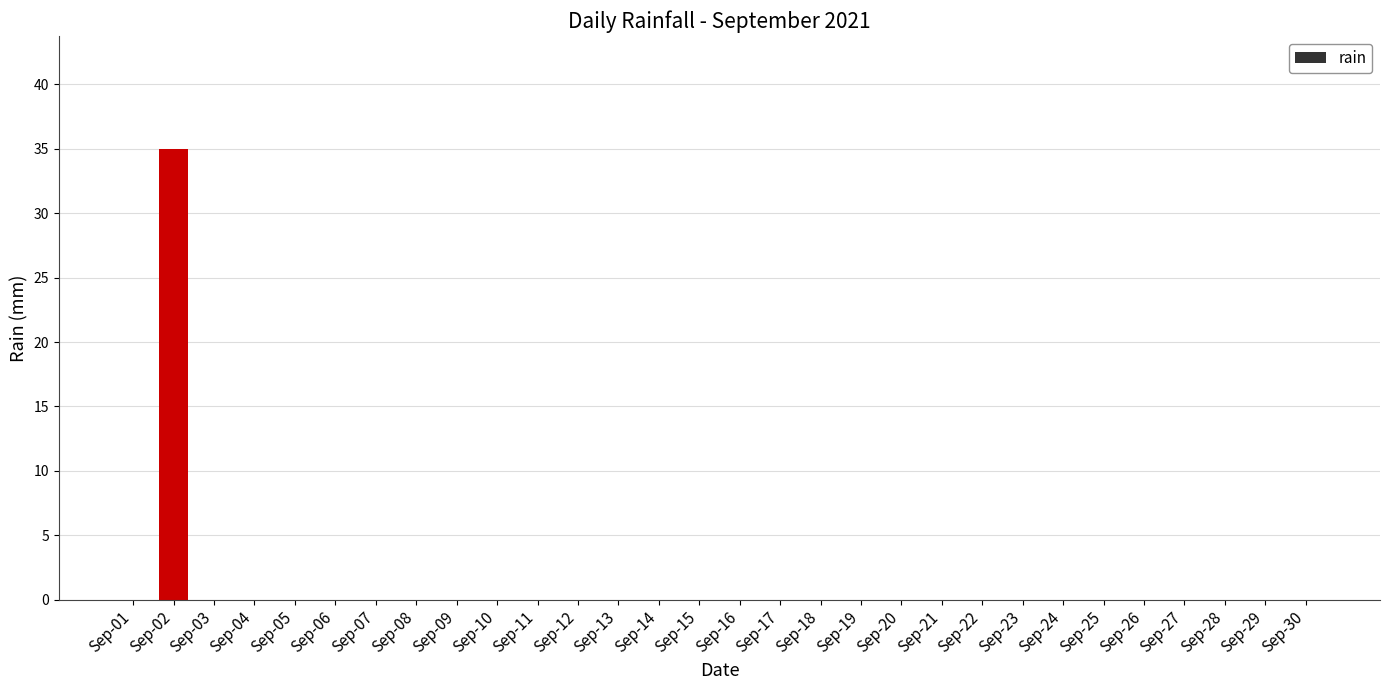

Is it true that the value at Sep-10 is 0?

True